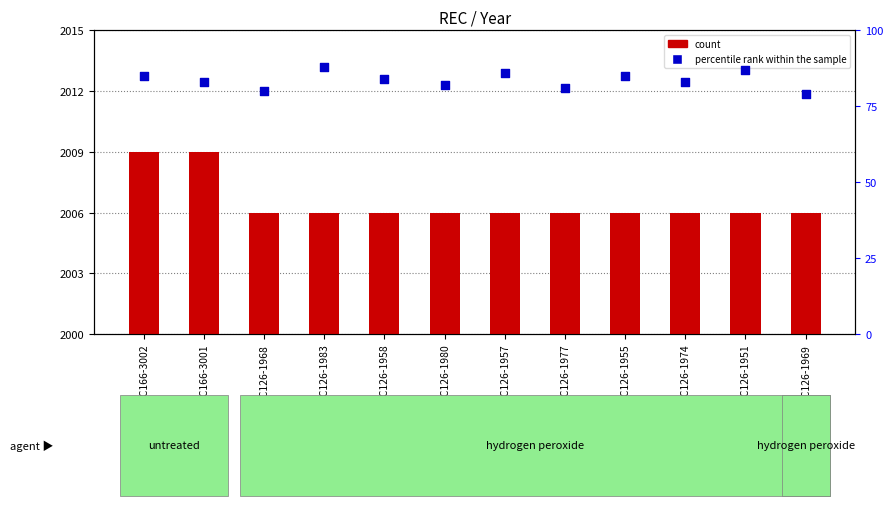

Is the value of count at REC126-1957 greater than the value of percentile rank within the sample at REC126-1955?

Yes